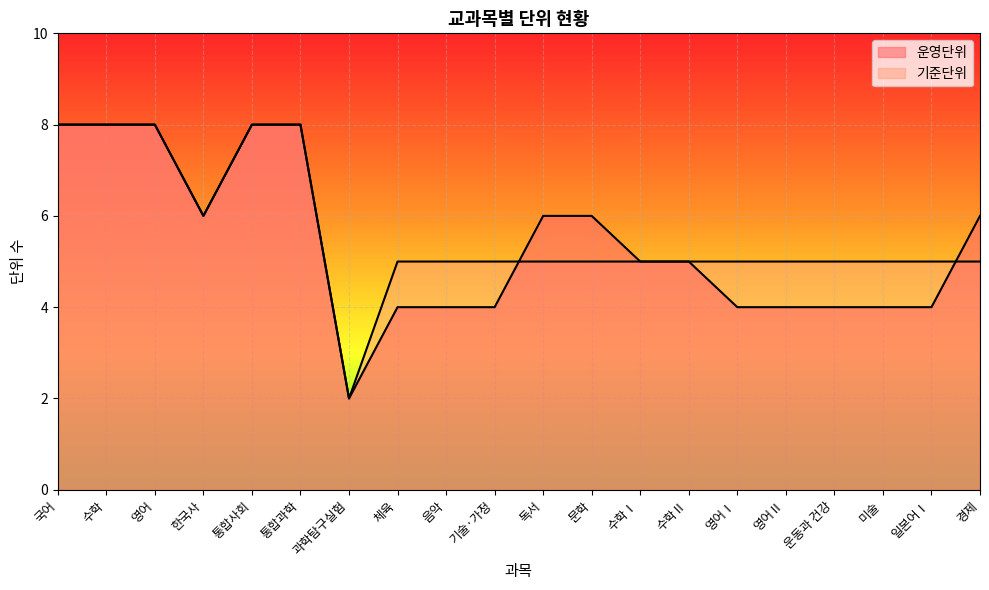

List the series in order of their peak value, highest first.

운영단위, 기준단위